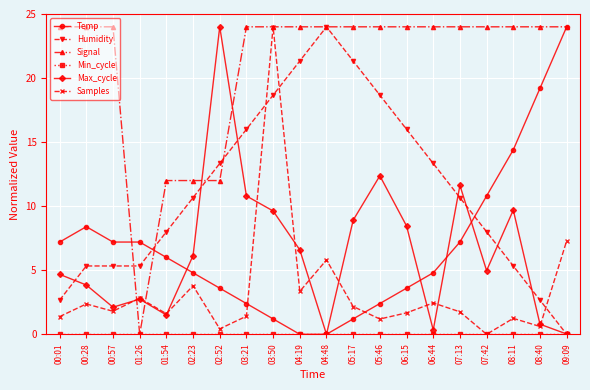

At which category is the sum across all series the highest?

03:50